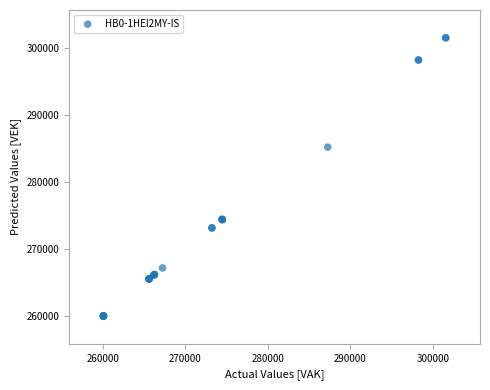

What Y value in the scatter plot is closest to 280802?

285246